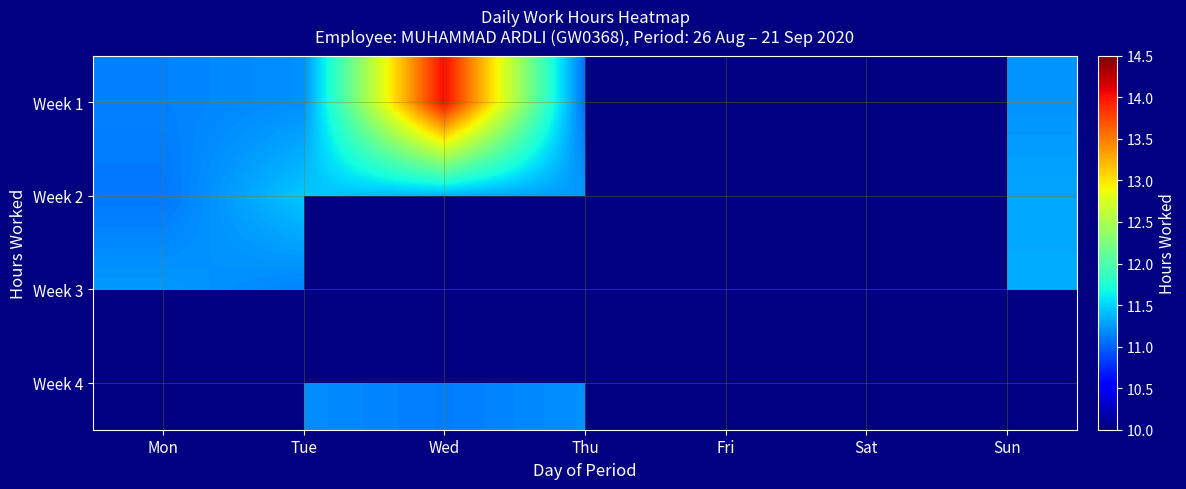

What is the maximum value for Week 3?

11.3